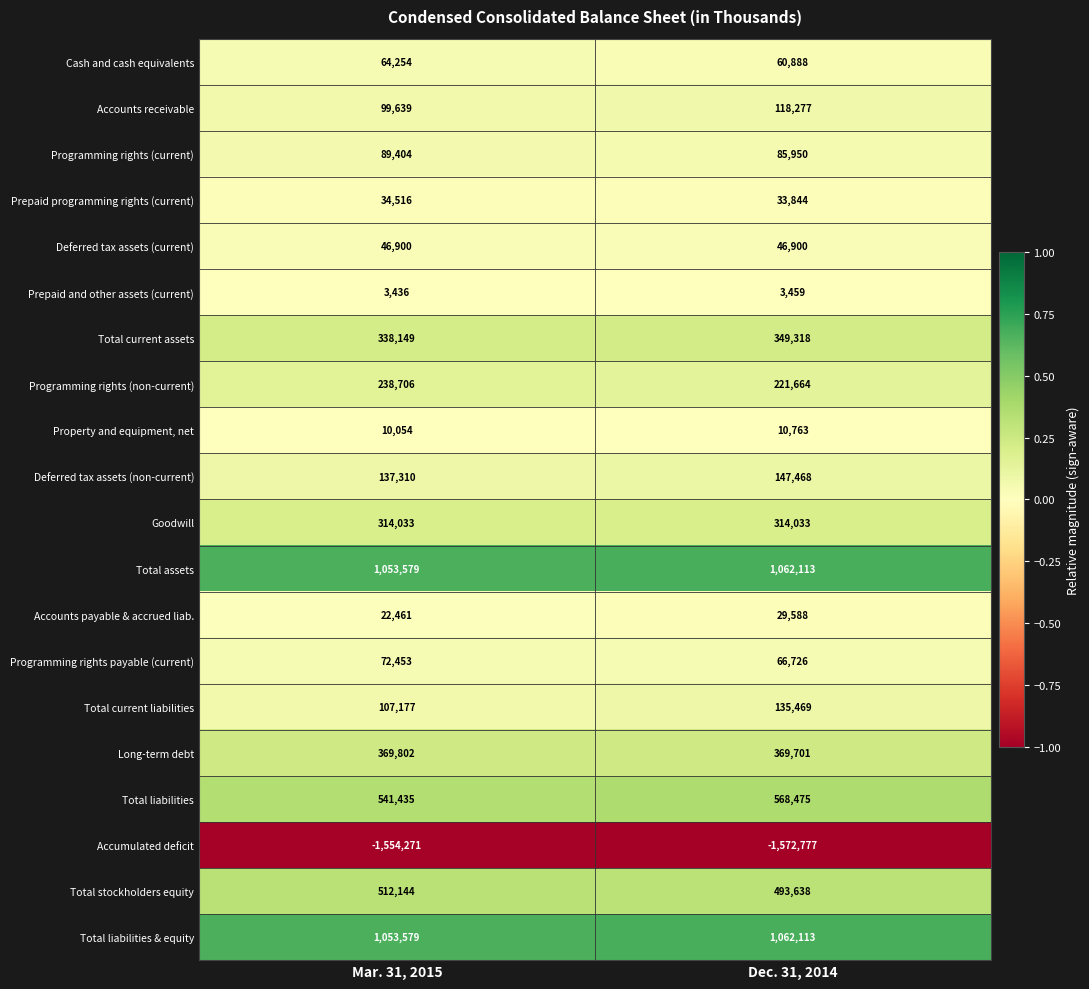

Which series changed the most between Mar. 31, 2015 and Dec. 31, 2014?

Total current liabilities